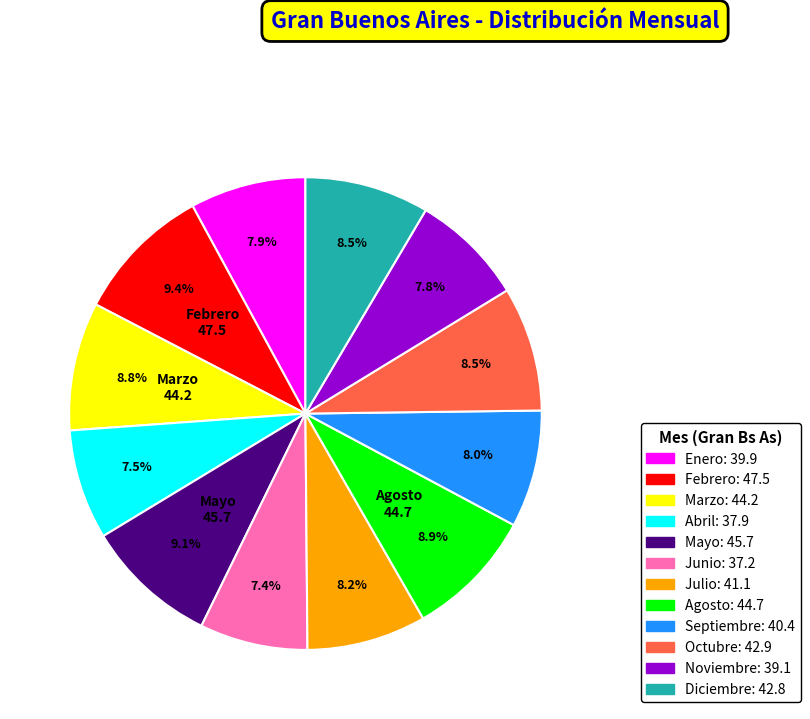

To the nearest percent, what is the difference between the largest and smallest slice percentages?

2%